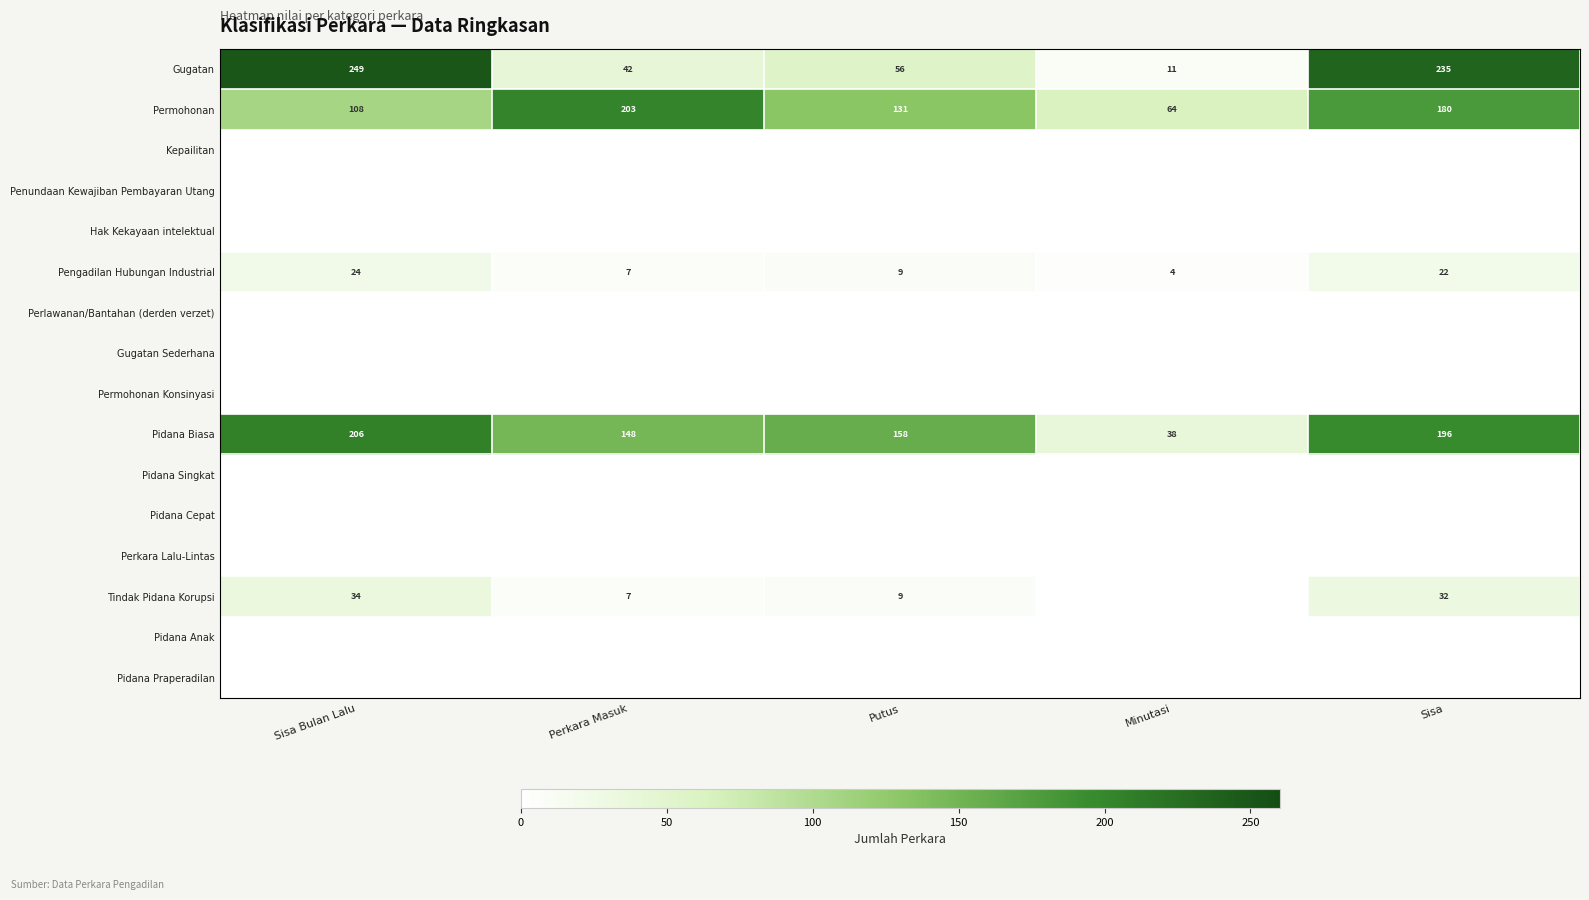

At which category is the sum across all series the highest?

Sisa